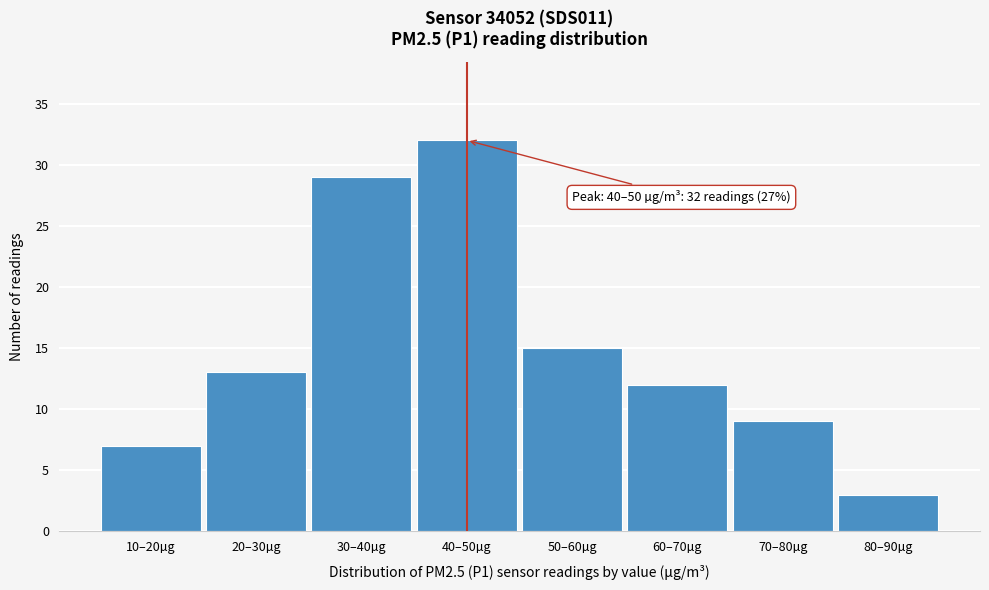

Reading left to right, transcribe all the data shown in this chart.

10–20µg=7	20–30µg=13	30–40µg=29	40–50µg=32	50–60µg=15	60–70µg=12	70–80µg=9	80–90µg=3